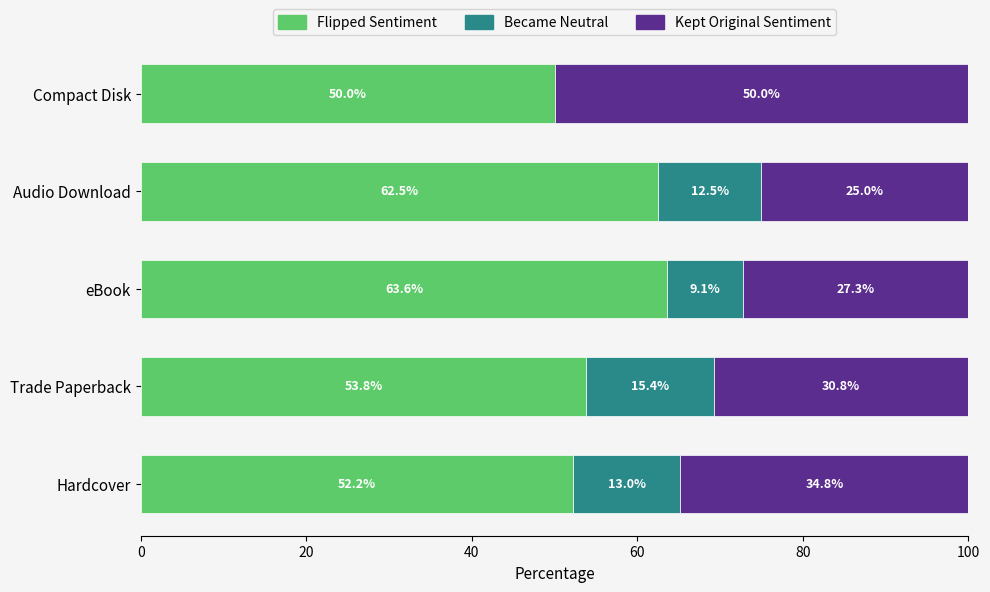

What is the sum of the Flipped Sentiment values at eBook and Hardcover?

115.8